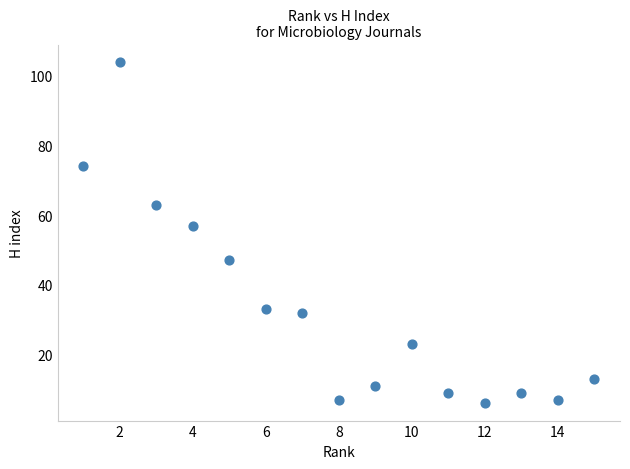

What is the range of X values (max minus min)?

14